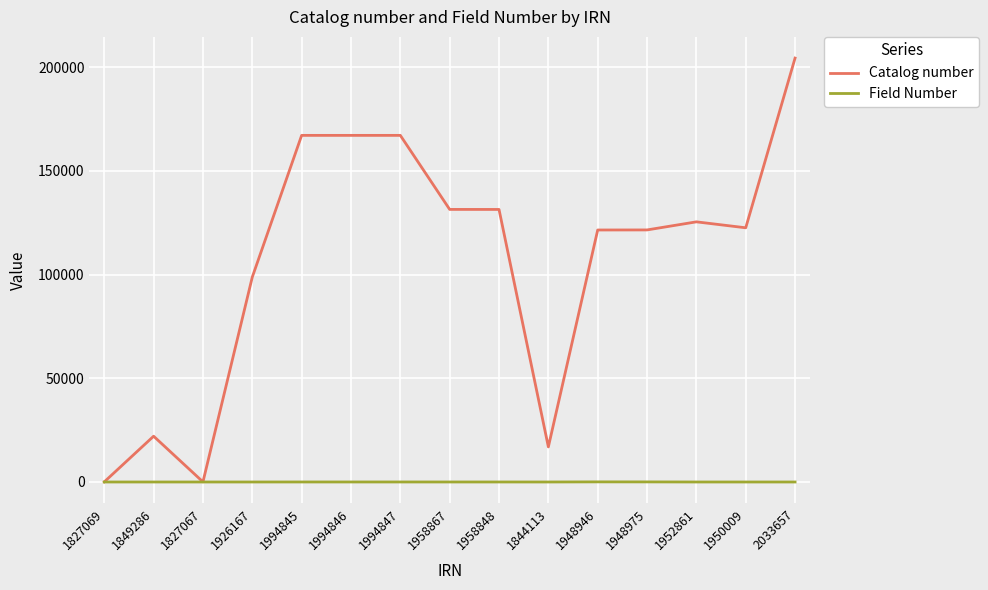

What is the maximum value shown in the chart?

204301